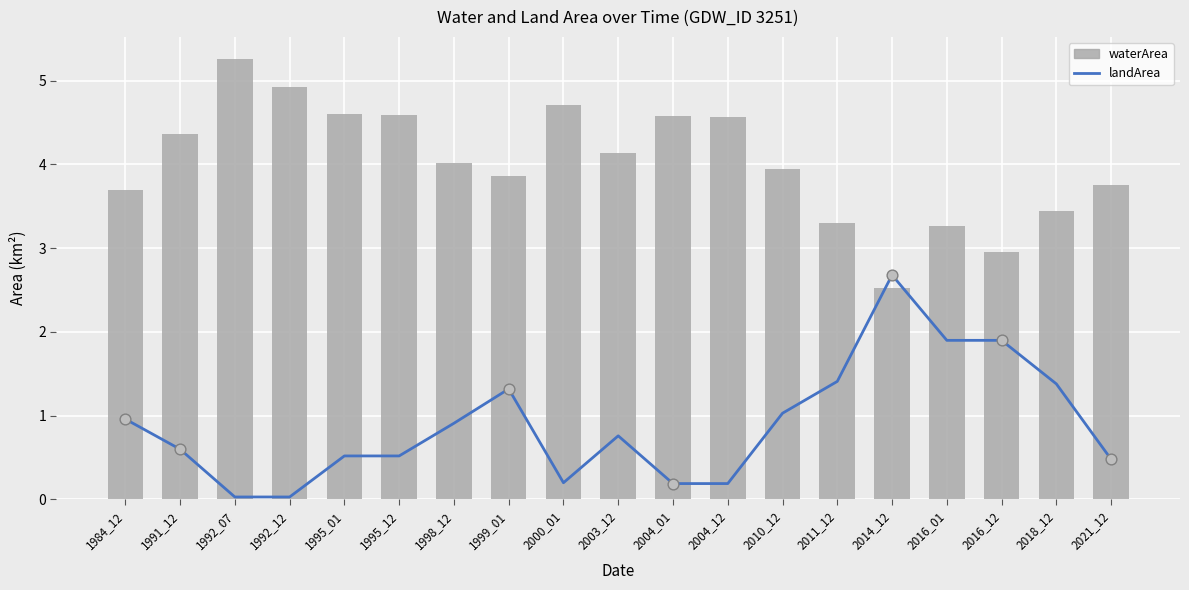

Which series has the largest Y range (max minus min)?

waterArea